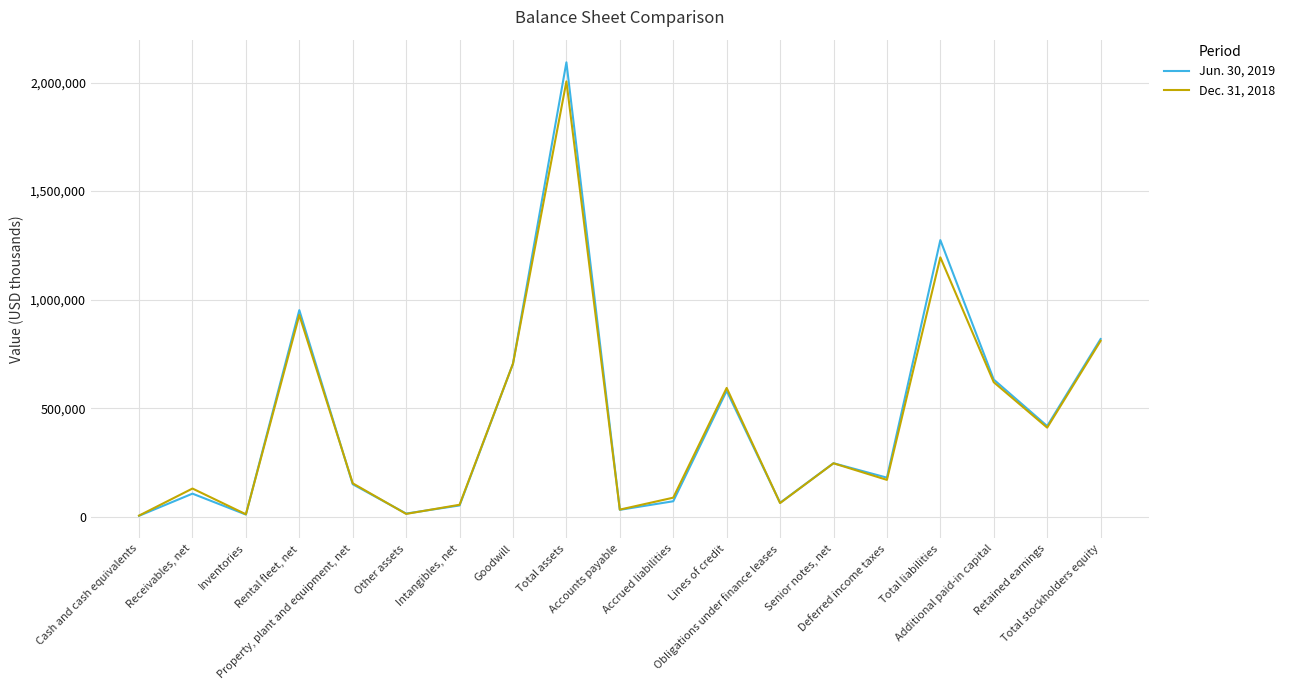

List the series in order of their peak value, highest first.

Jun. 30, 2019, Dec. 31, 2018